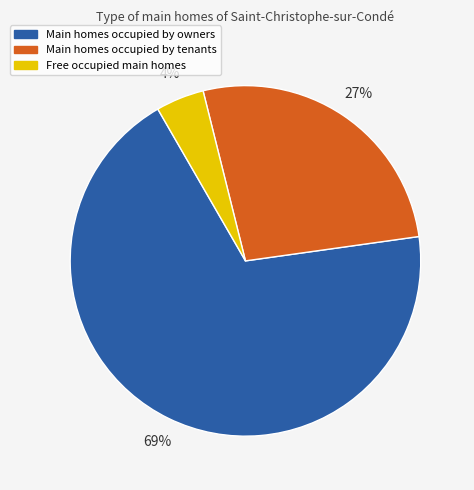

Does any single category account for the majority?

Yes